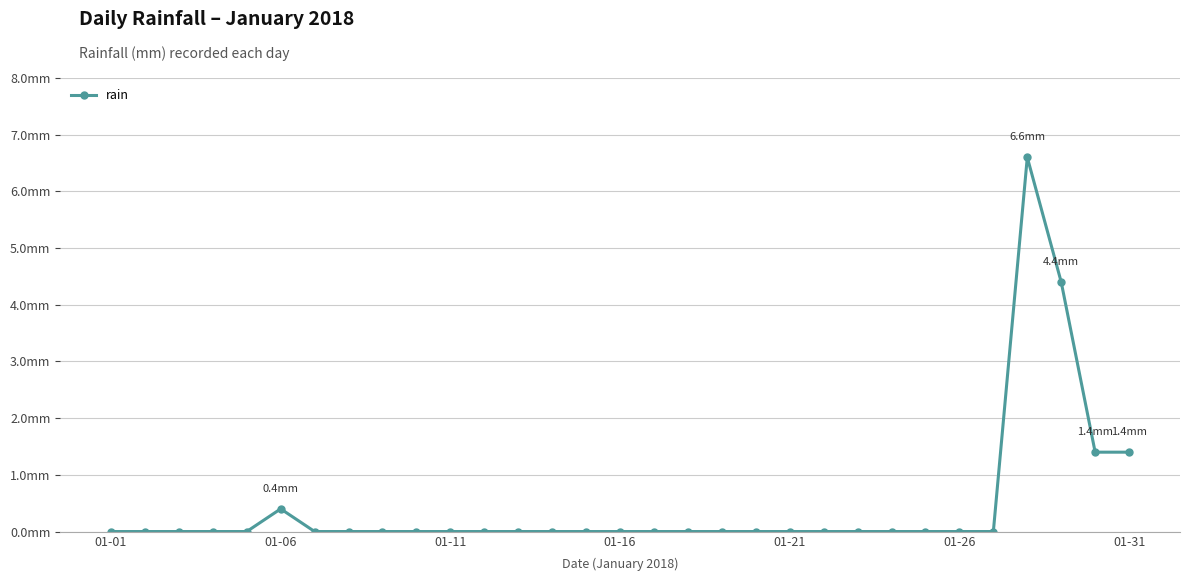

Which category has the lowest value across all series?

01-01